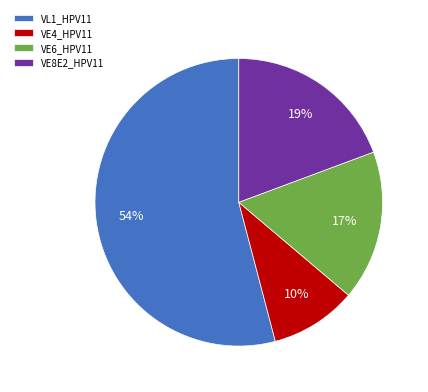

Do VE4_HPV11 and VE8E2_HPV11 together represent more than half of the pie?

No